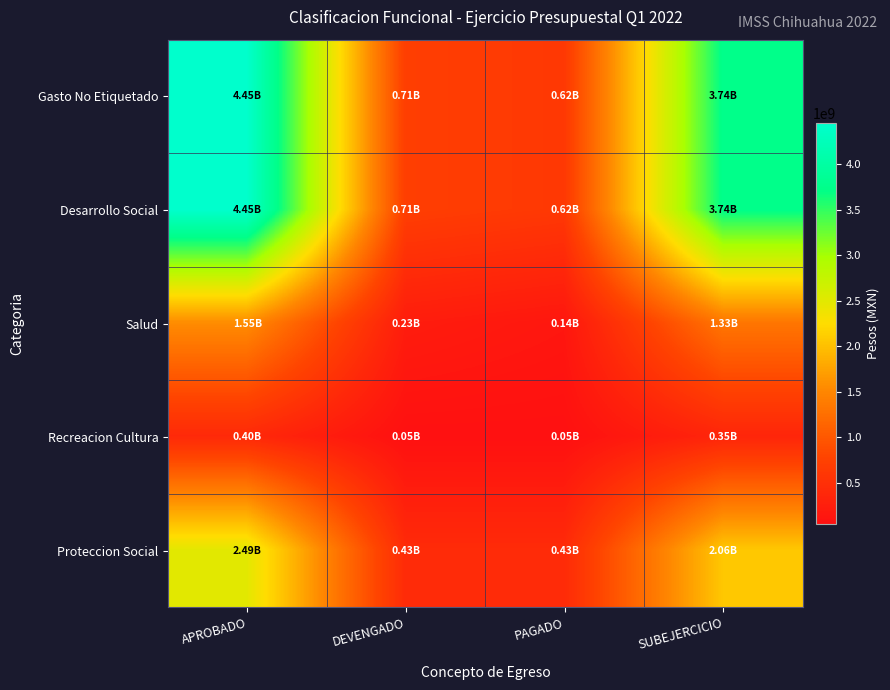

Rank the series at APROBADO from highest to lowest value.

Gasto No Etiquetado, Desarrollo Social, Proteccion Social, Salud, Recreacion Cultura